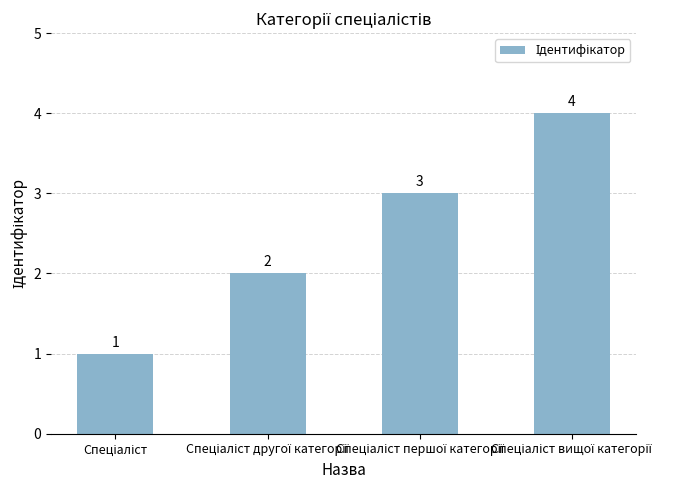

What is the value of the 4th bar from the left?

4